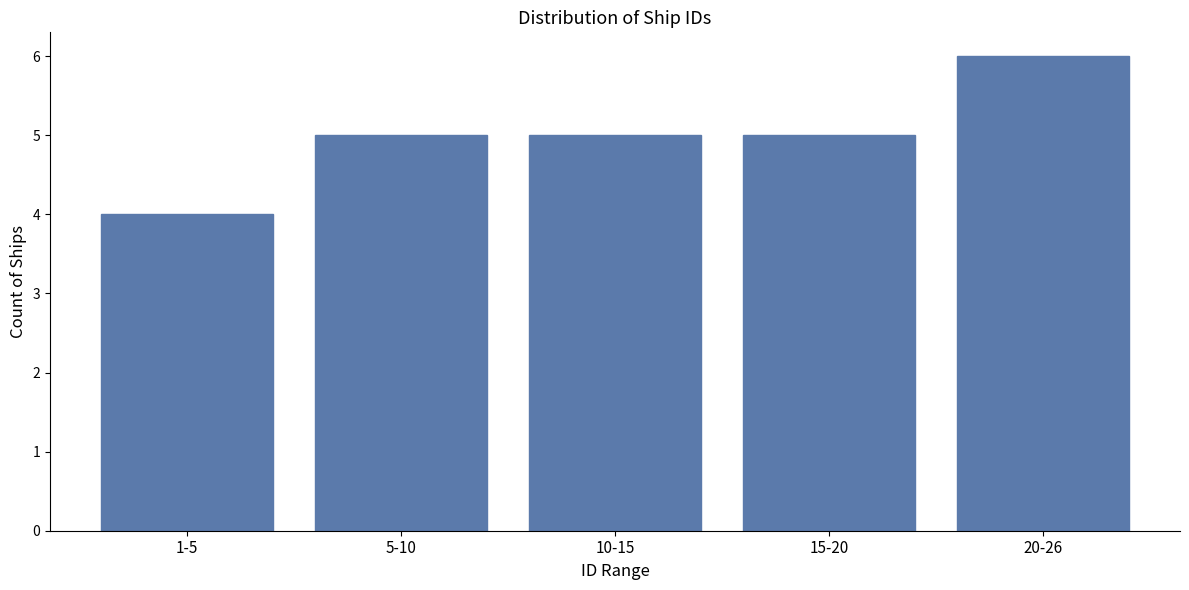

Reading left to right, extract all data points from this chart.

1-5=4	5-10=5	10-15=5	15-20=5	20-26=6